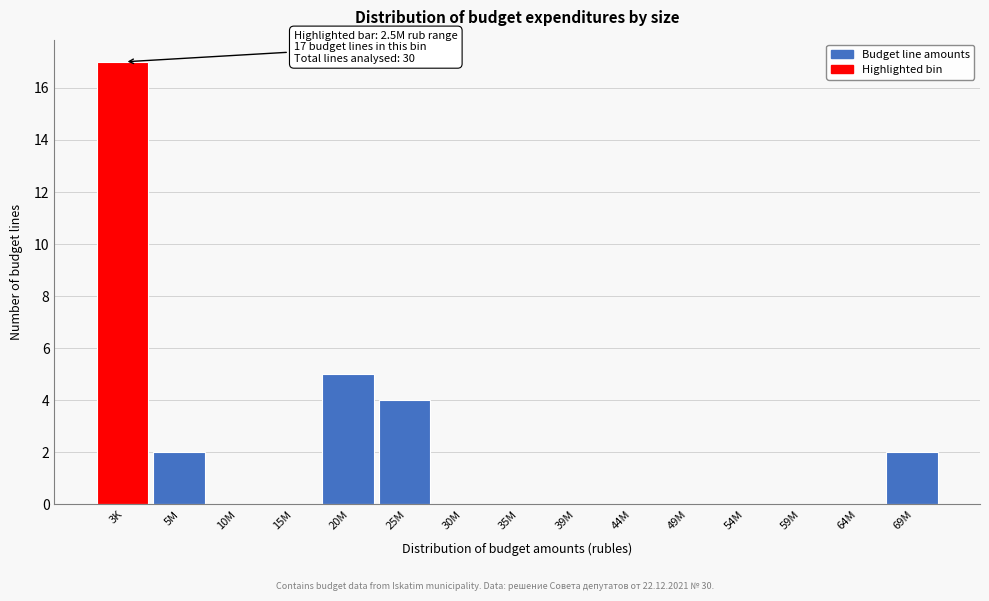

Reading left to right, extract all data points from this chart.

3K=17	5M=2	10M=0	15M=0	20M=5	25M=4	30M=0	35M=0	39M=0	44M=0	49M=0	54M=0	59M=0	64M=0	69M=2